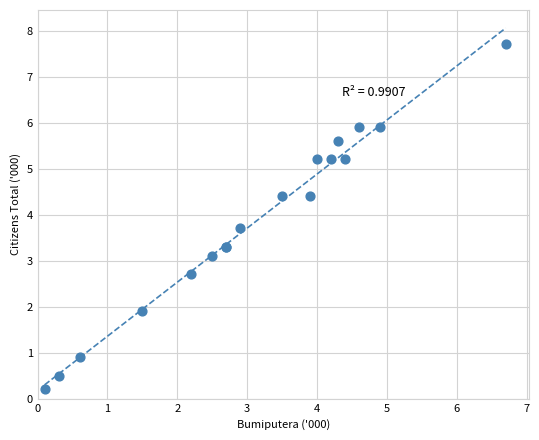

What Y value in the scatter plot is closest to 3?

3.1